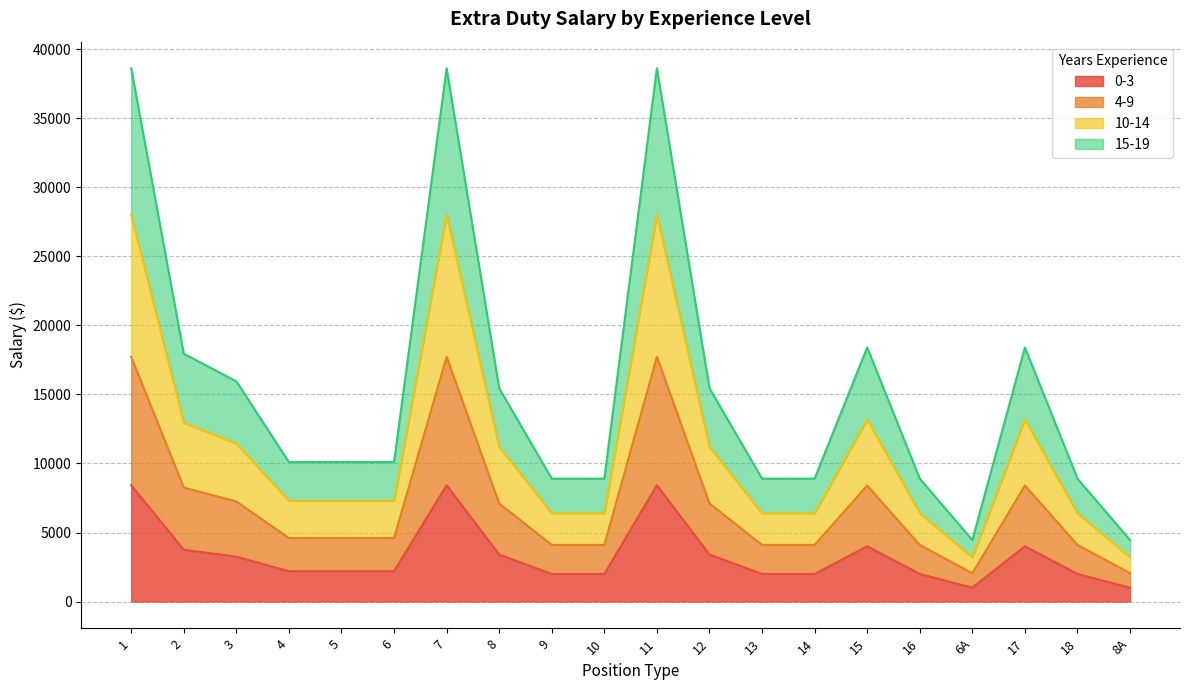

What is the label of the 19th point from the left?

18